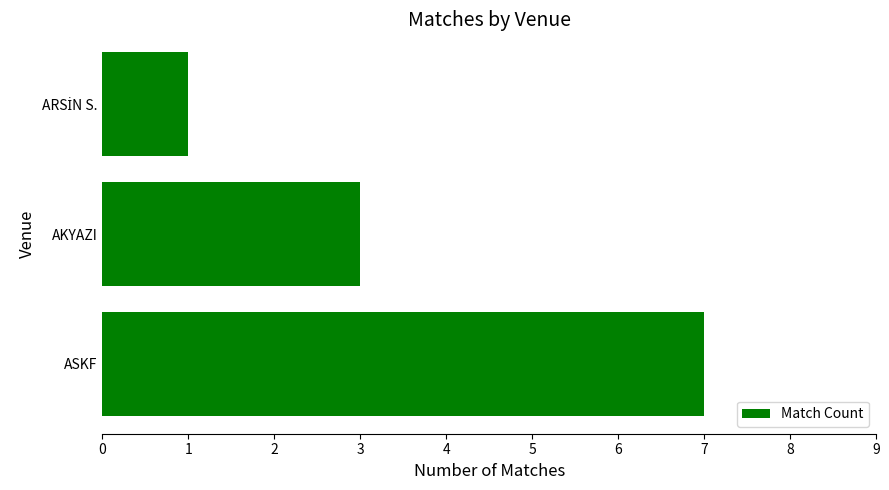

Between AKYAZI and ASKF, which is larger?

ASKF